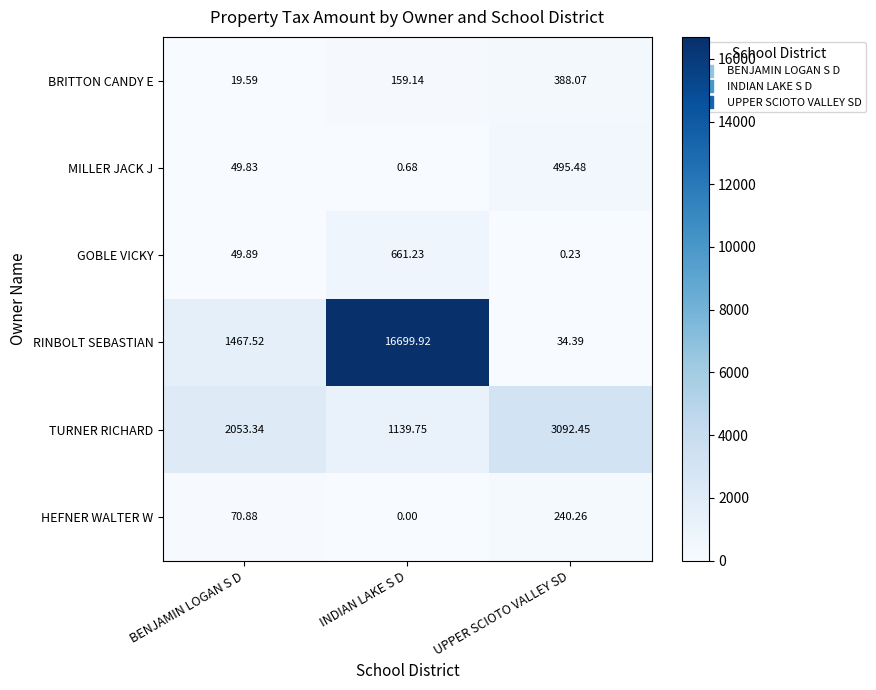

How many distinct data groups are displayed?

6